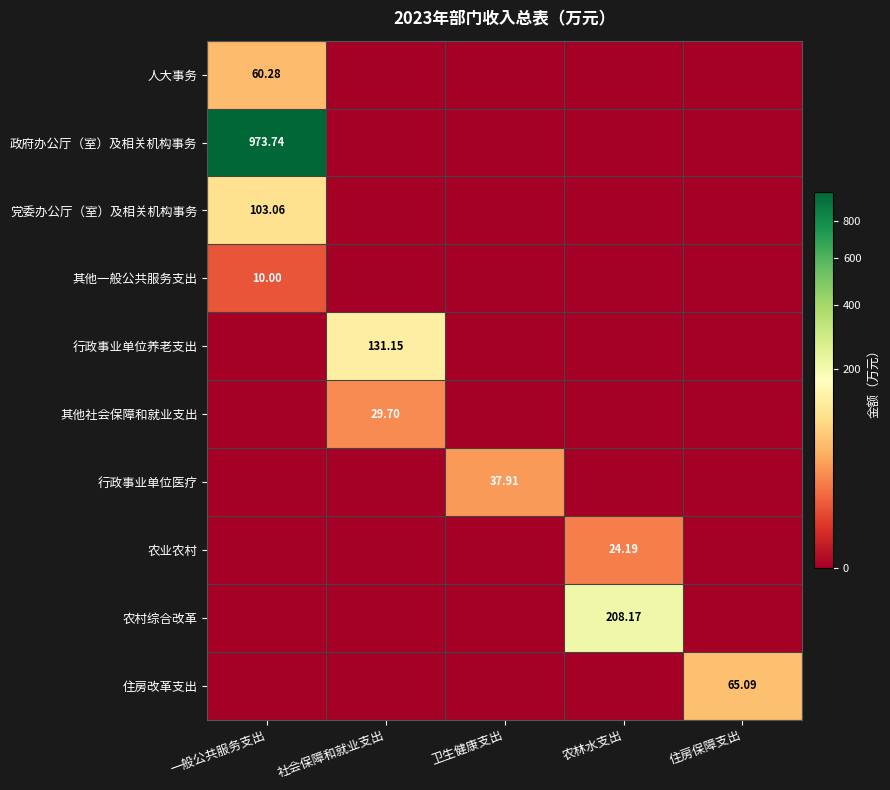

Which series has the largest range (max minus min)?

政府办公厅（室）及相关机构事务